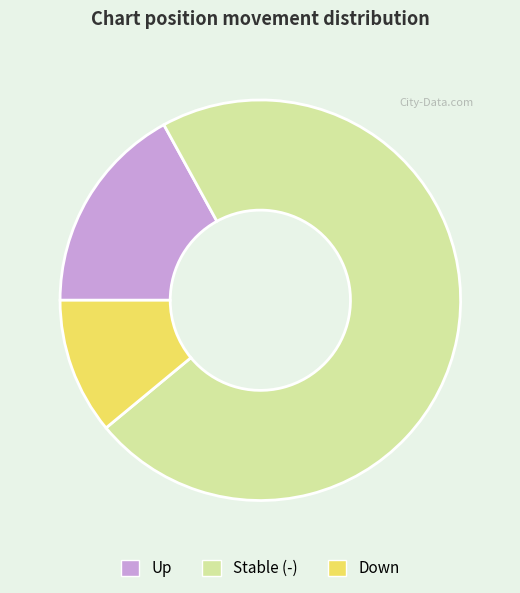

Is there any slice that represents more than half of the pie?

Yes